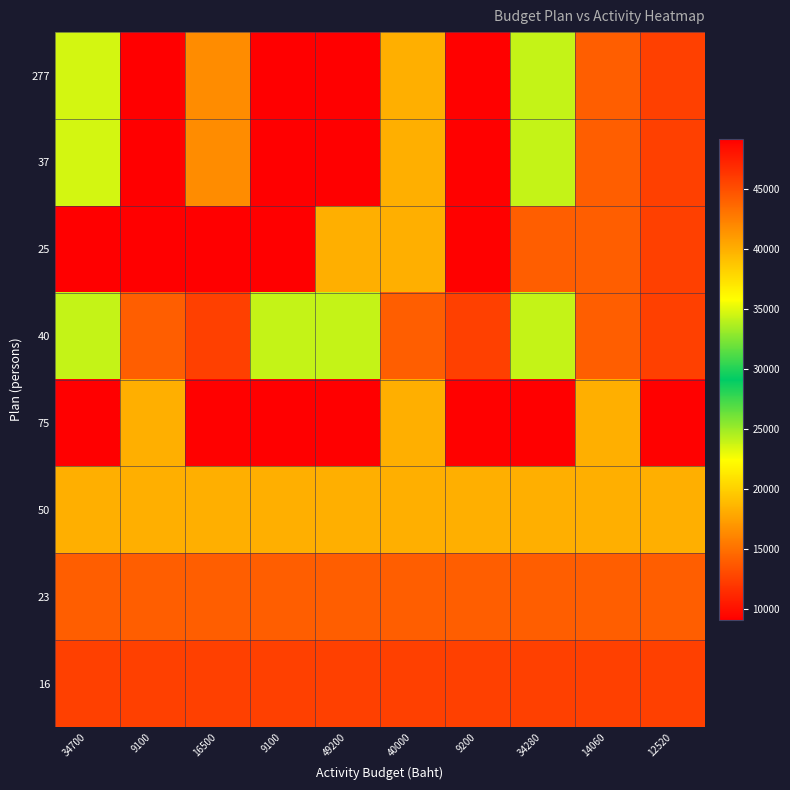

What is the difference between the highest and lowest values at 49200?

36680